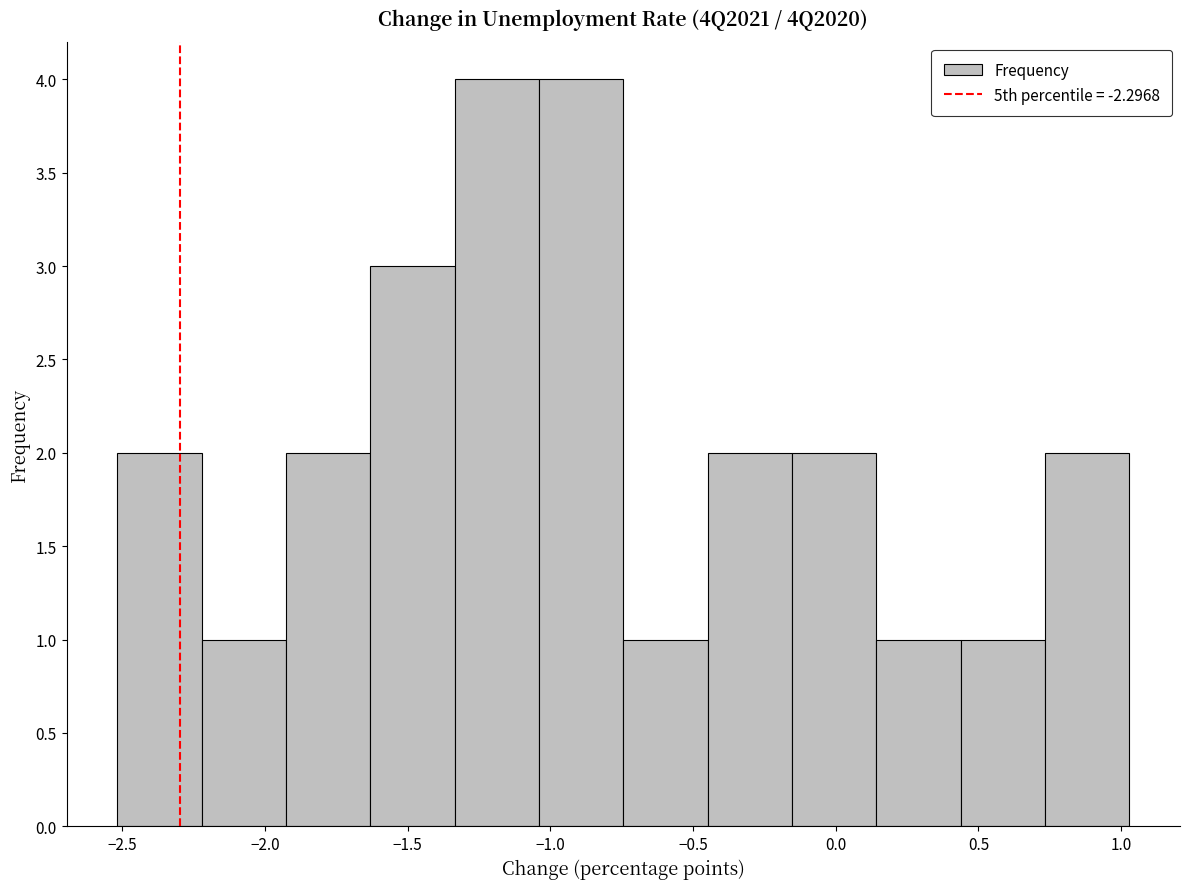

Reading left to right, transcribe this chart: for each bar, give the range it covers on the x-axis and its height. Neither the bar edges nor the heights are printed on the chart, so give them approximately, as read against the axes.

-2.50 to -2.20: 2
-2.20 to -1.95: 1
-1.95 to -1.65: 2
-1.65 to -1.35: 3
-1.35 to -1.05: 4
-1.05 to -0.75: 4
-0.75 to -0.45: 1
-0.45 to -0.15: 2
-0.15 to 0.15: 2
0.15 to 0.45: 1
0.45 to 0.75: 1
0.75 to 1.05: 2